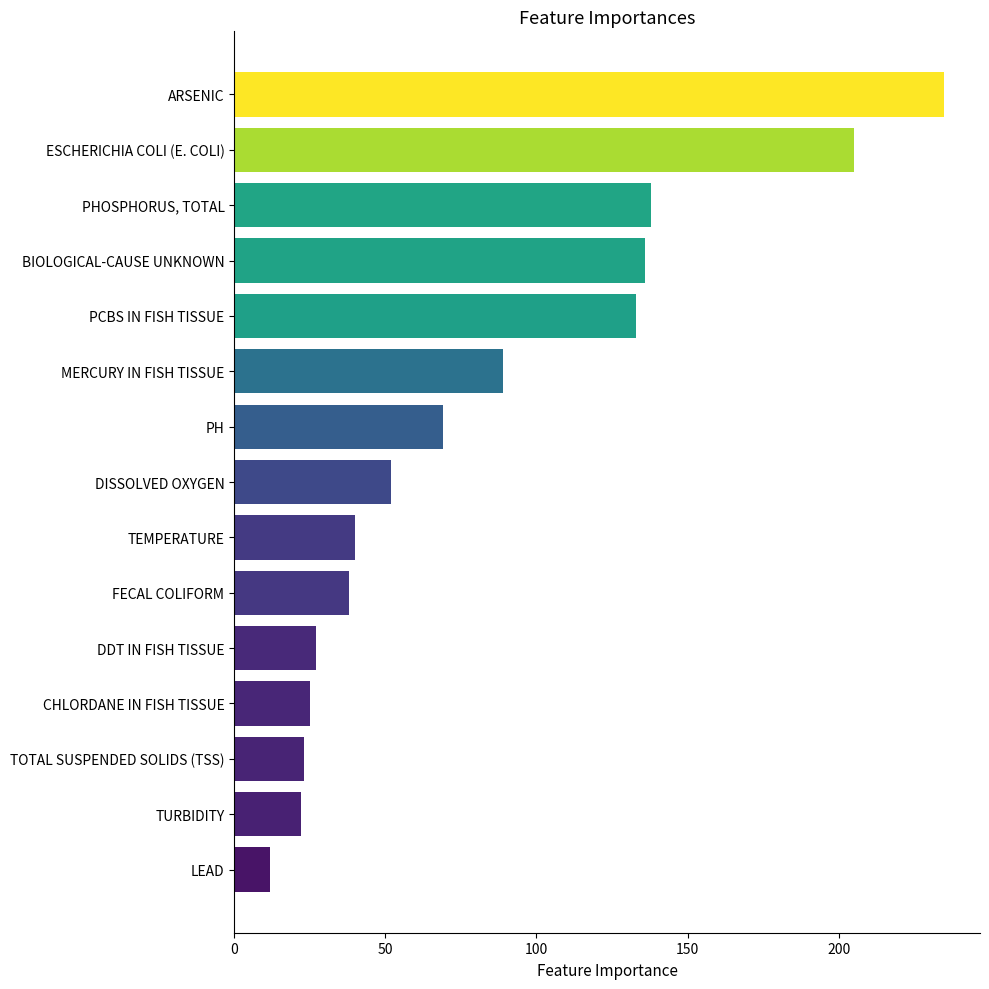

List the labels in order of value, smallest first.

LEAD, TURBIDITY, TOTAL SUSPENDED SOLIDS (TSS), CHLORDANE IN FISH TISSUE, DDT IN FISH TISSUE, FECAL COLIFORM, TEMPERATURE, DISSOLVED OXYGEN, PH, MERCURY IN FISH TISSUE, PCBS IN FISH TISSUE, BIOLOGICAL-CAUSE UNKNOWN, PHOSPHORUS, TOTAL, ESCHERICHIA COLI (E. COLI), ARSENIC